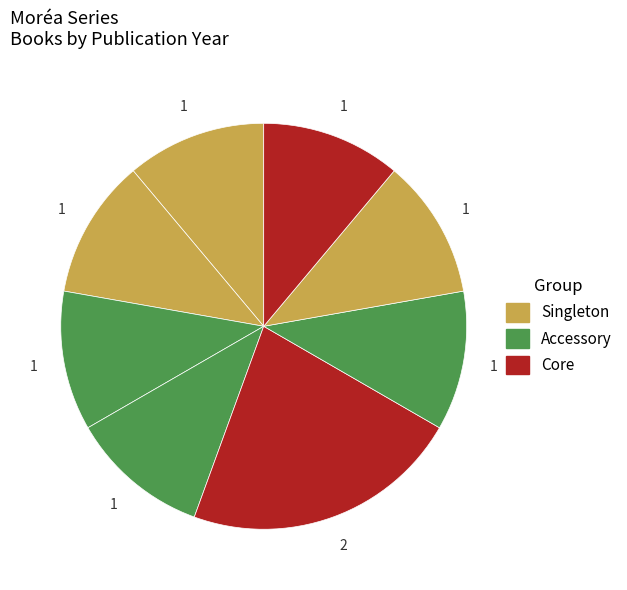

How many slices are in this pie chart?

8